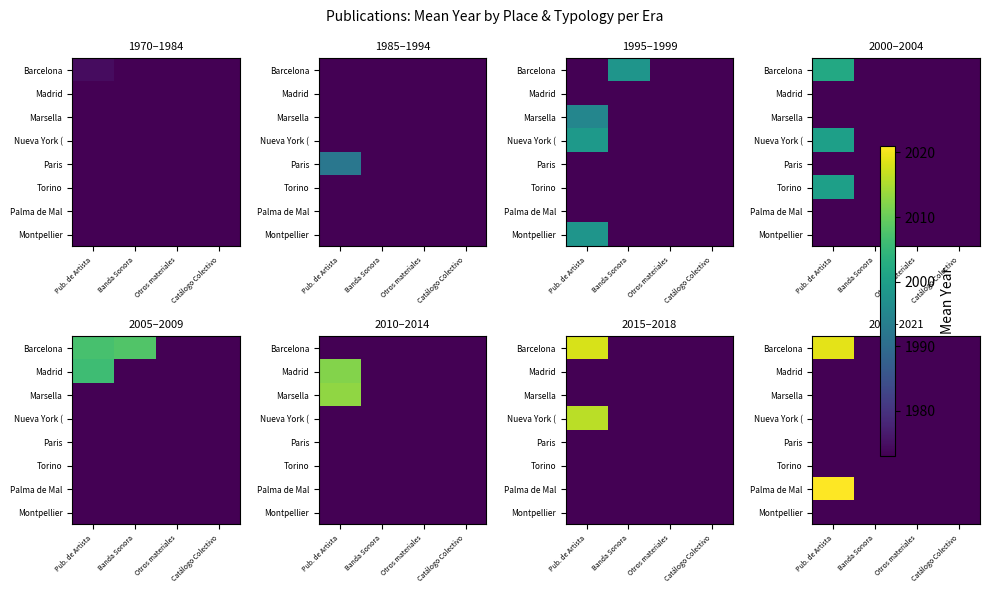

What is the total value across all series at Catálogo Colectivo?

15784